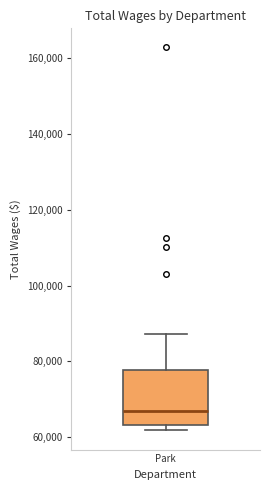

Transcribe this box plot: give where the median line is, the range the box spans, and where the two whiskers end, as read against the y-axis. The values are not printed on the chart, so give them approximately, as read against the axis.

median 66000, box 64000 to 78000, whiskers 62000 to 88000